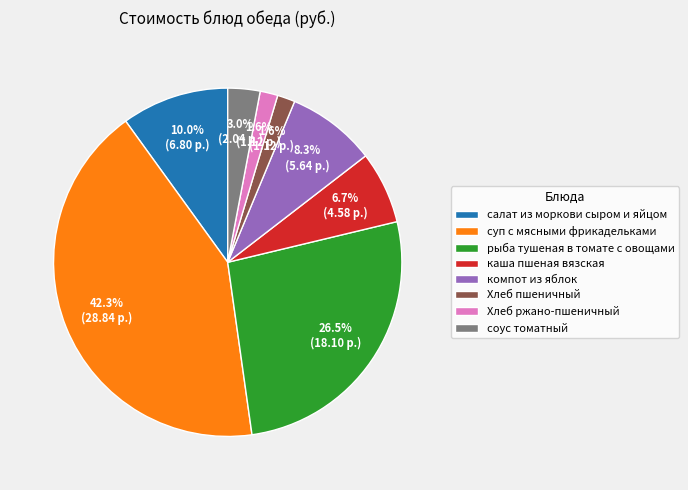

Is it true that Хлеб пшеничный is 12% of the pie?

False